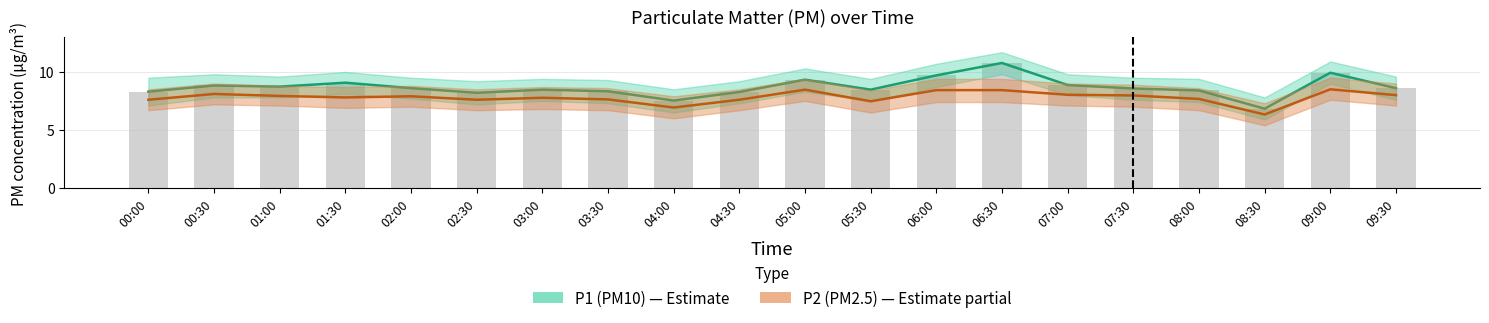

Which category has the lowest value across all series?

08:30